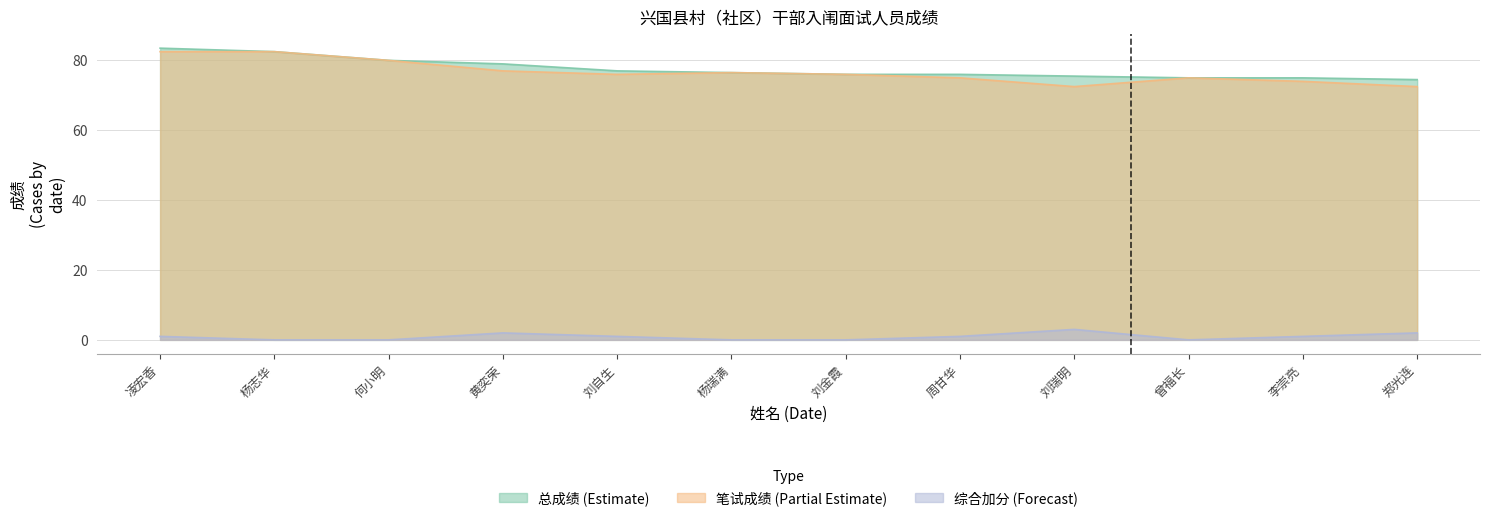

What is the difference between the second highest and minimum values in the 总成绩 series?

8.0